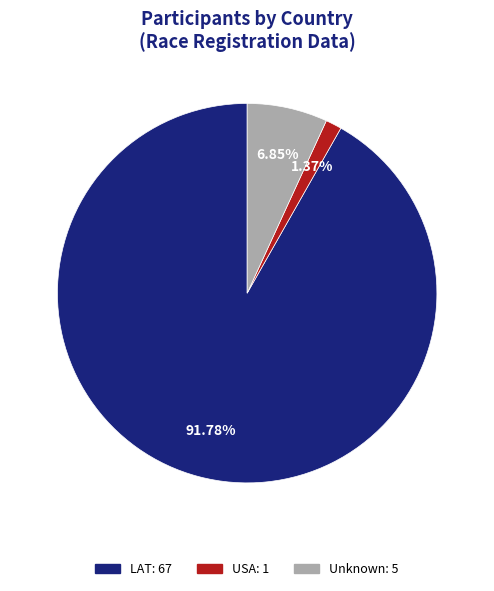

Is there any slice that represents more than half of the pie?

Yes